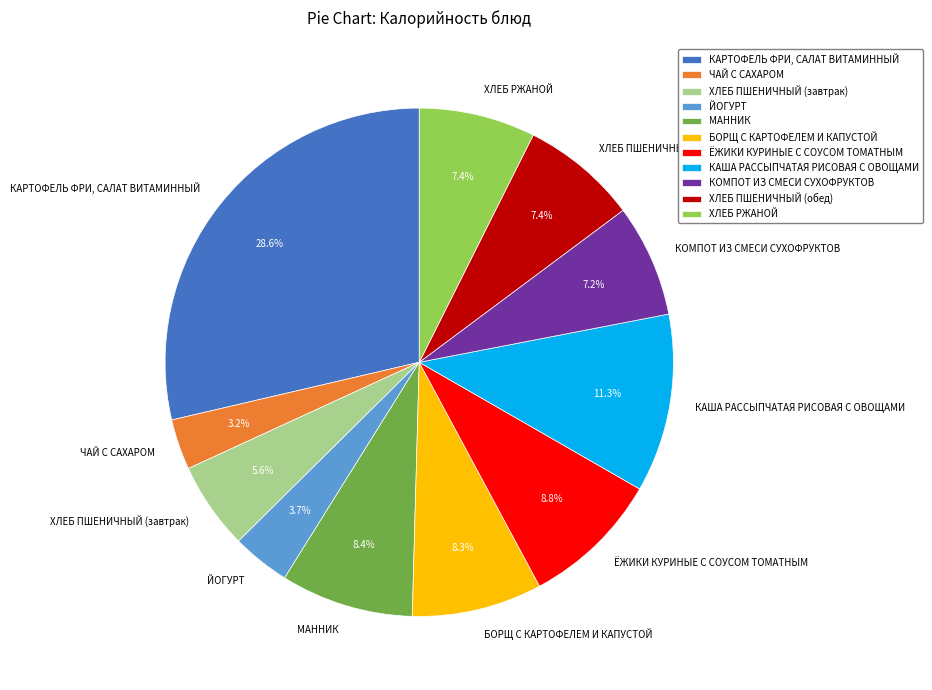

Is there a majority slice in this chart?

No